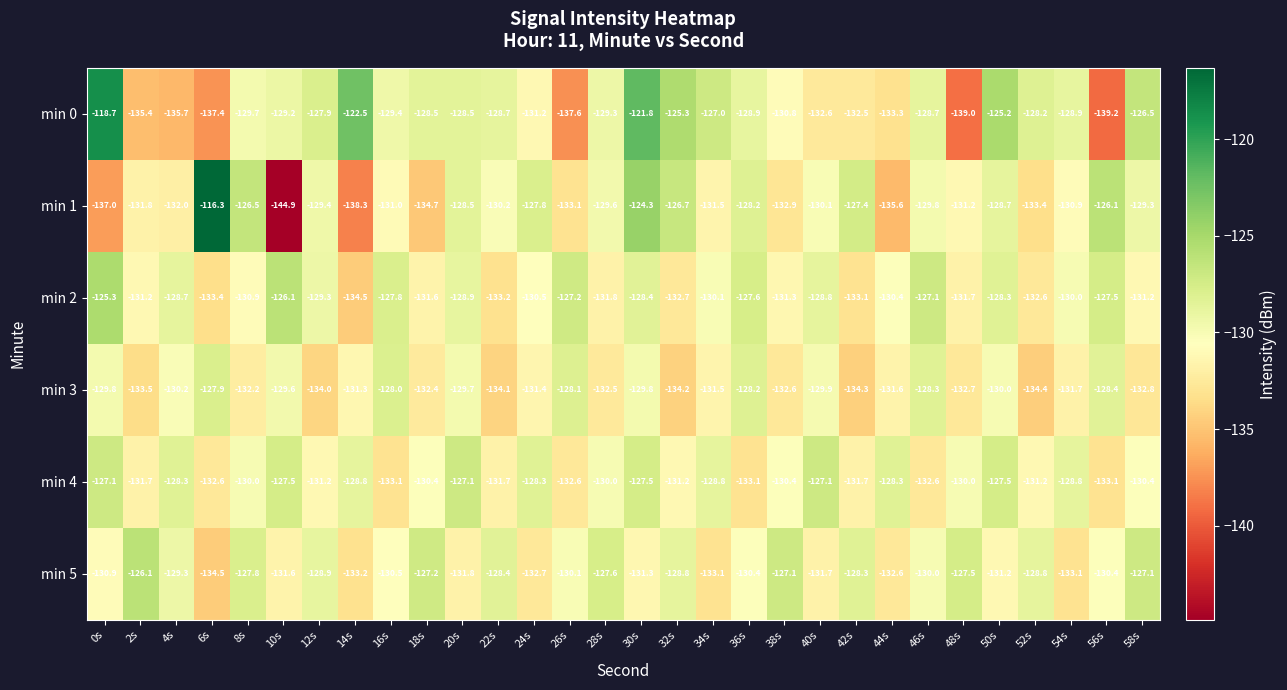

What is the smallest value displayed?

-144.9